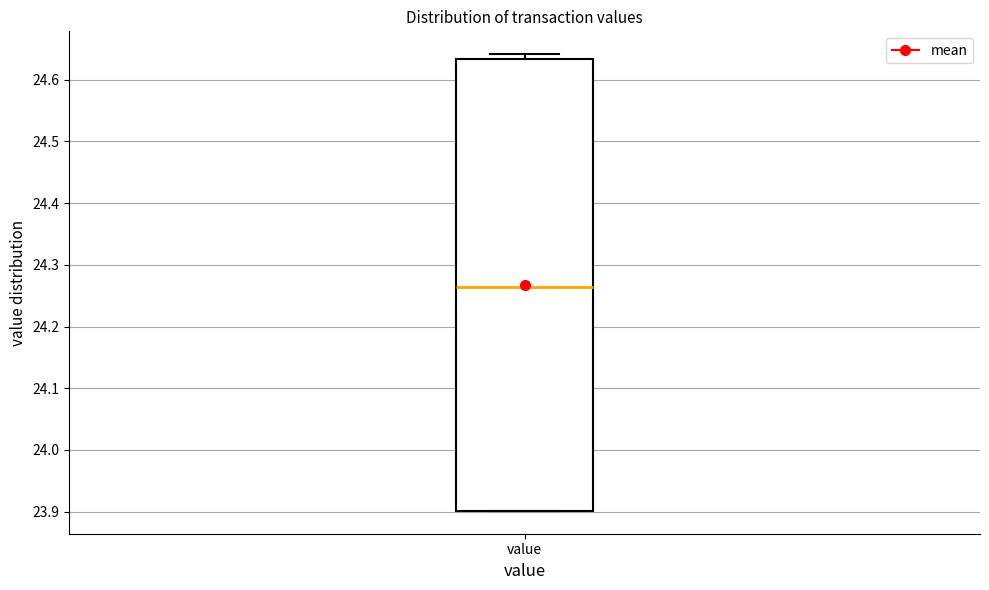

Read this box plot against the y-axis: the position of the median line, the range covered by the box, and the ends of both whiskers. The values are not printed on the chart, so give them approximately, as read against the axis.

median 24.26, box 23.90 to 24.63, whiskers 23.90 to 24.64